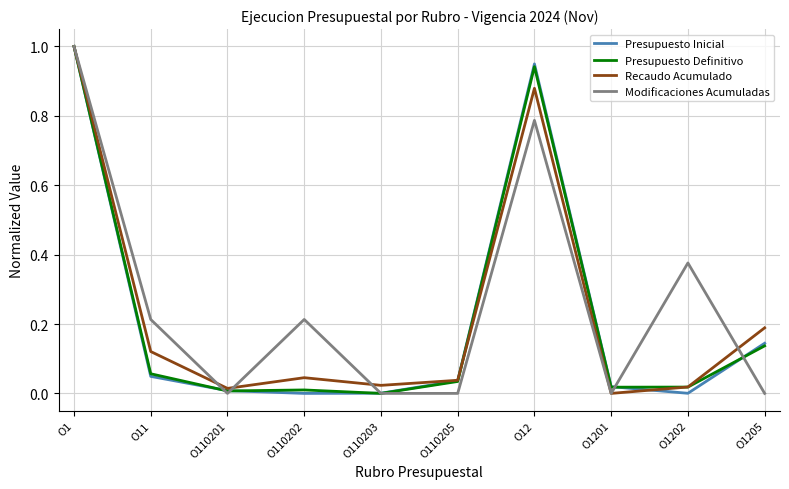

True or false: Recaudo Acumulado has a value of 0.2 at O11.

False